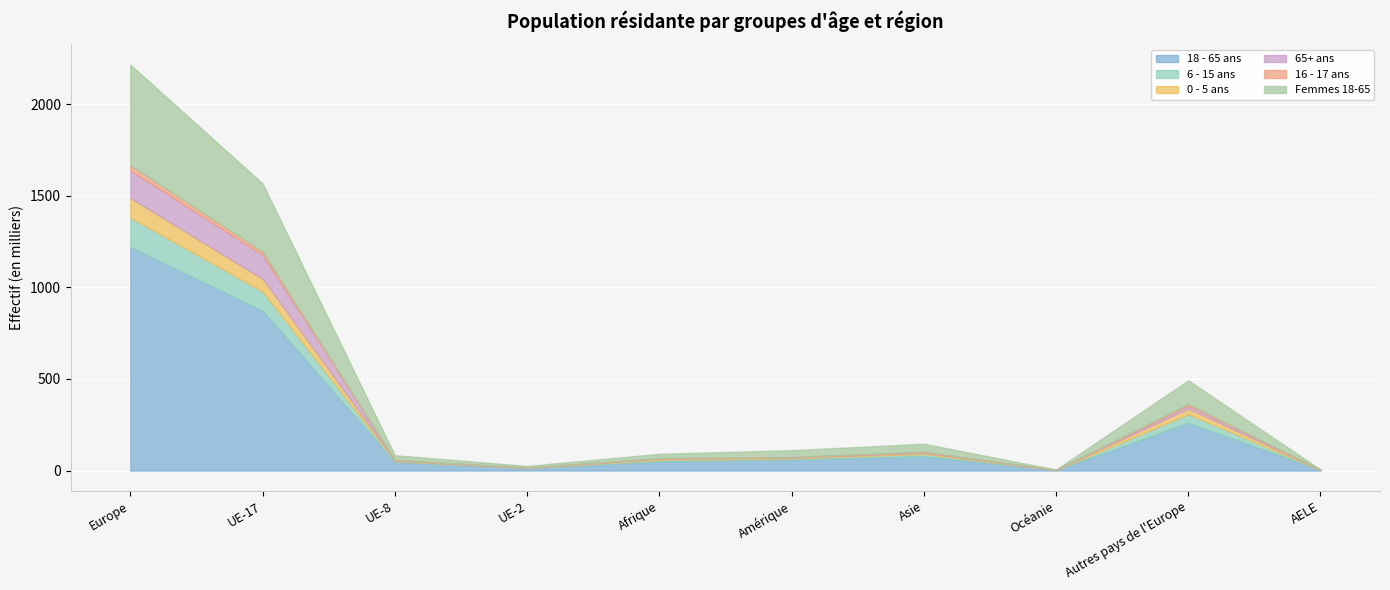

Reading left to right, transcribe all the data shown in this chart.

18 - 65 ans: 1220045	872306	47754	13609	50113	59164	78401	2765	260145	2805
6 - 15 ans: 160604	104553	3696	1092	8711	7287	12365	376	47836	303
0 - 5 ans: 106645	69441	3933	886	6705	3509	6885	248	30695	242
65+ ans: 150228	130354	1686	293	990	2438	2738	178	15624	499
16 - 17 ans: 28381	18379	474	203	1233	1725	1960	51	8576	47
Femmes 18-65: 549319	371691	26030	9045	23300	36941	43850	1330	129447	1368